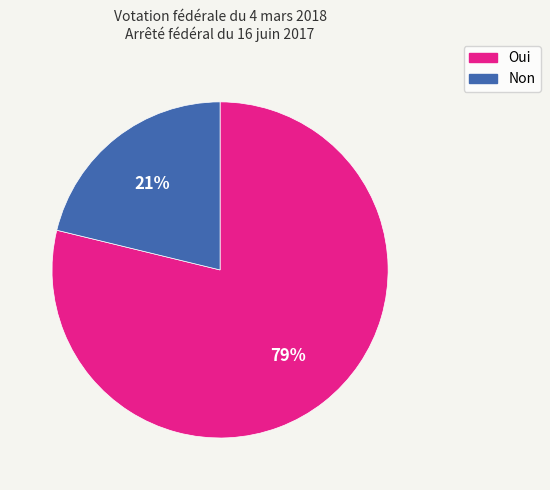

Combined, do Non and Oui account for over 50%?

Yes